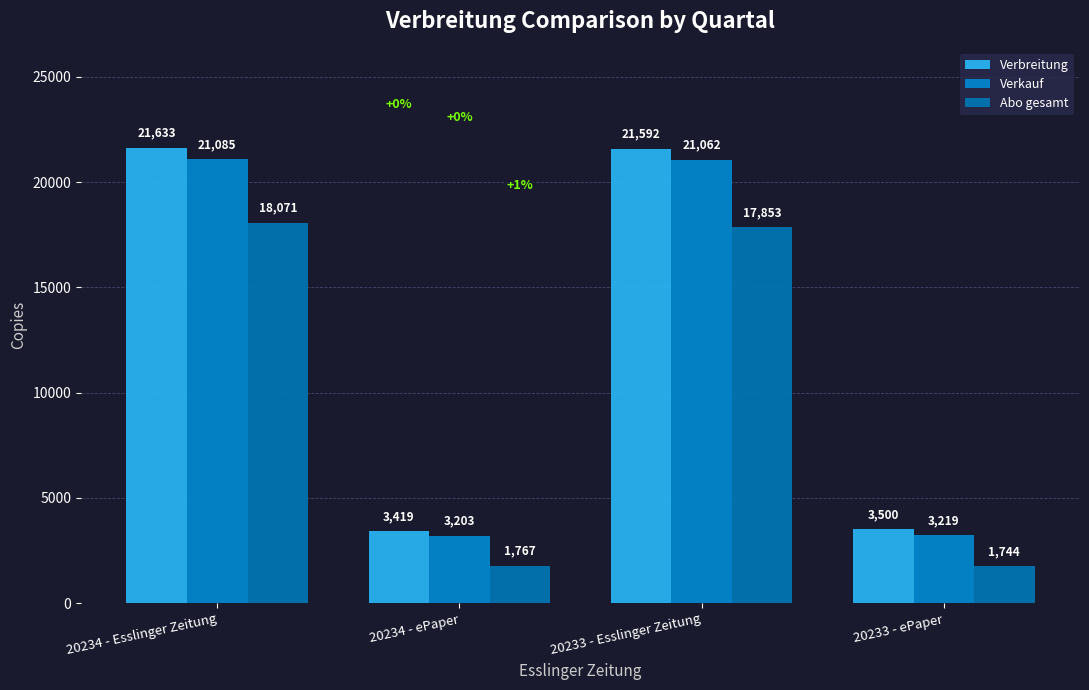

How many categories are shown in the chart?

4